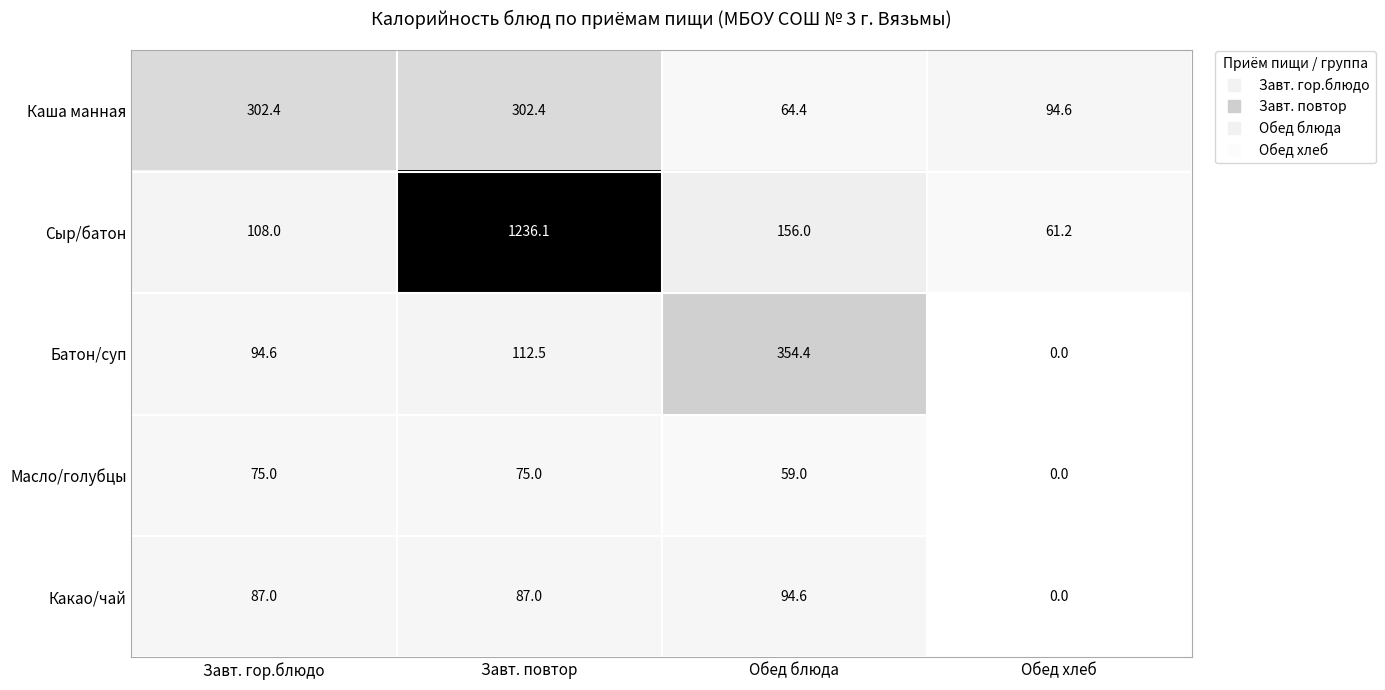

Which series has the widest spread of values?

Сыр/батон